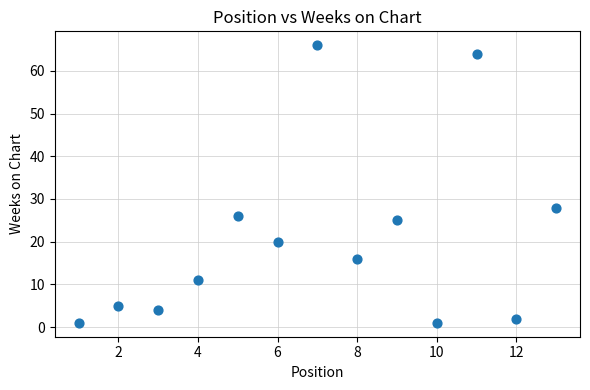

What is the range of Y values (max minus min)?

65